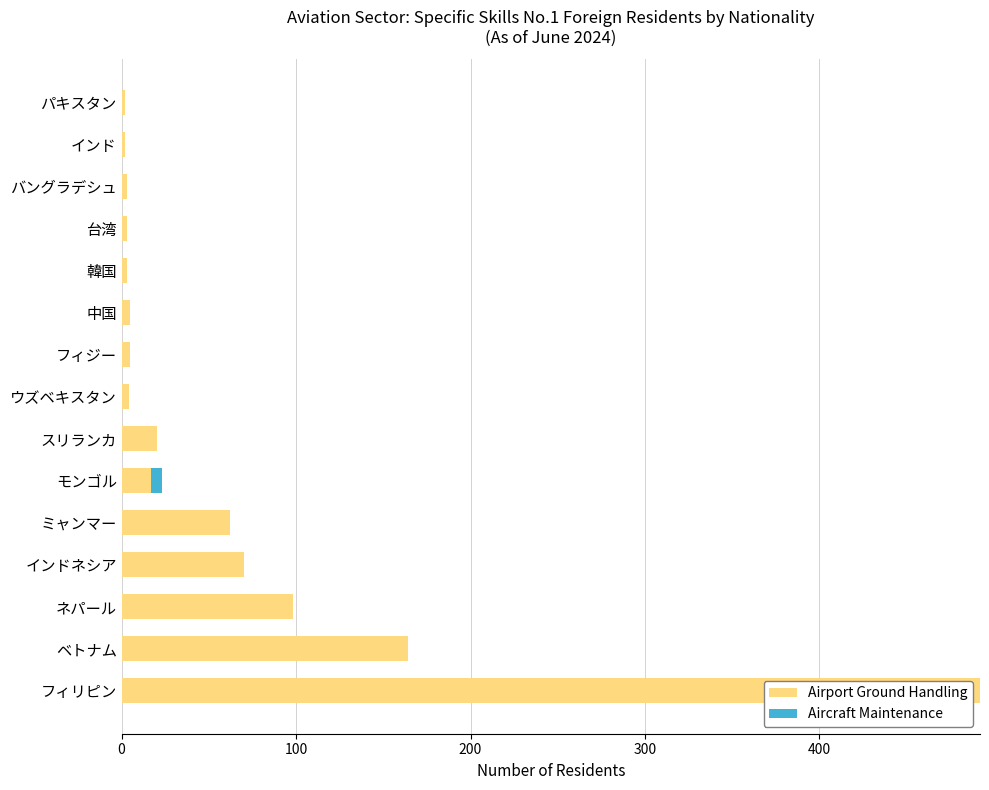

At which category is the sum across all series the highest?

フィリピン